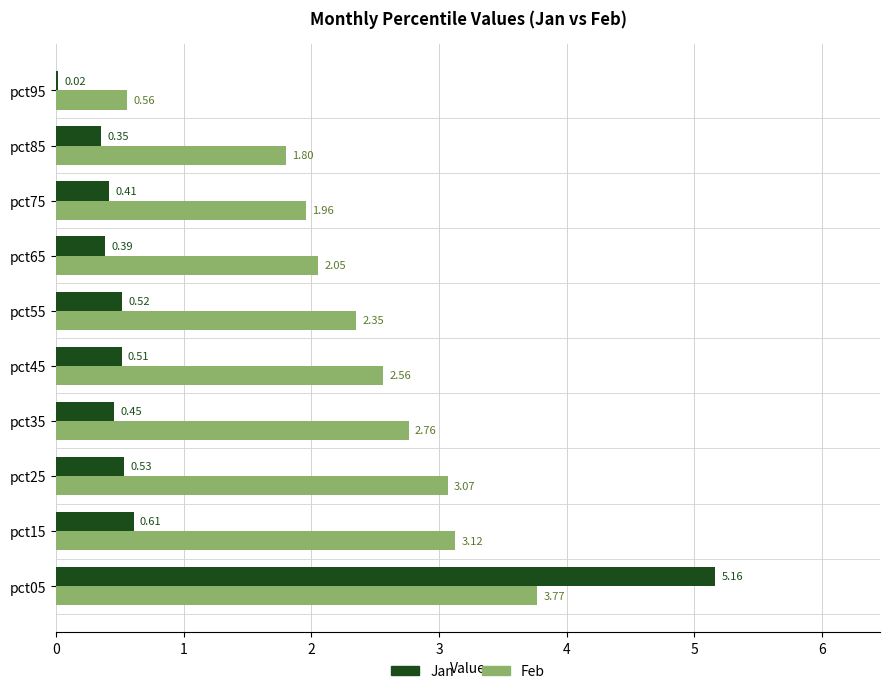

What is the total value across all series at pct25?

3.6